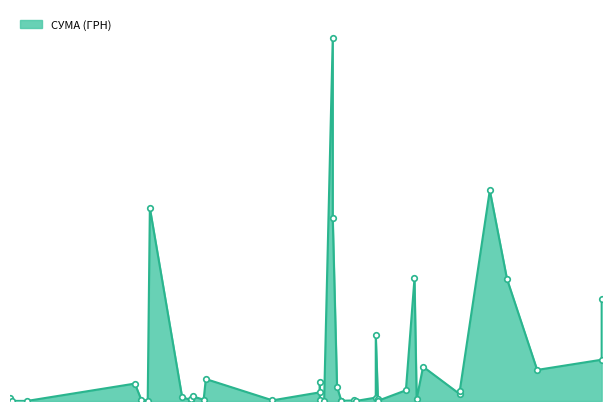

At which label does the data first exceed 4707?

04.05.2016